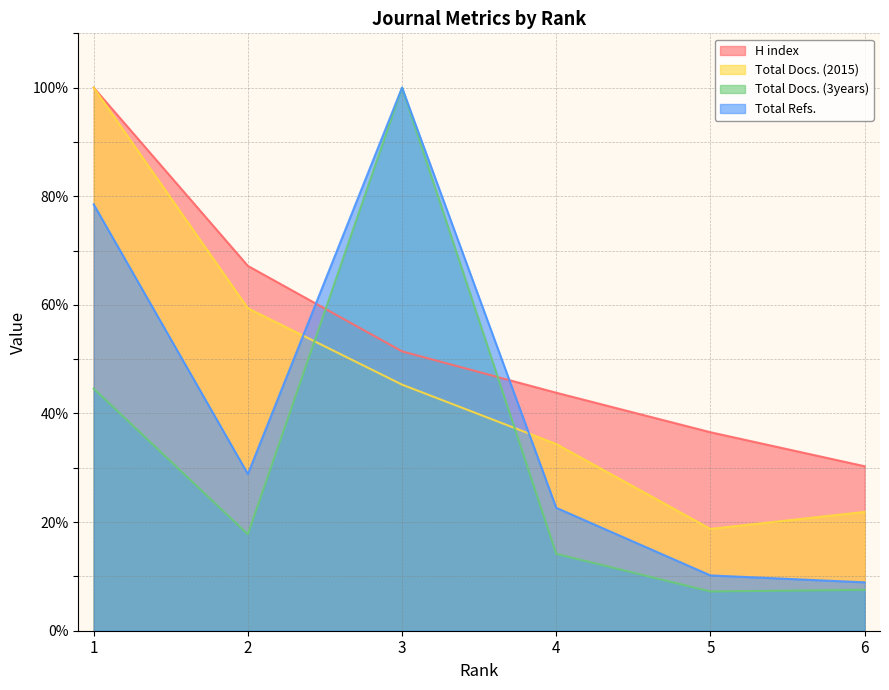

Reading left to right, what are all the values shown in this chart?

H index: 1=100.0	2=67.2	3=51.4	4=43.8	5=36.5	6=30.3
Total Docs. (2015): 1=100.0	2=59.4	3=45.3	4=34.4	5=18.8	6=21.9
Total Docs. (3years): 1=44.6	2=17.8	3=100.0	4=14.2	5=7.2	6=7.5
Total Refs.: 1=78.5	2=28.9	3=100.0	4=22.6	5=10.2	6=8.9